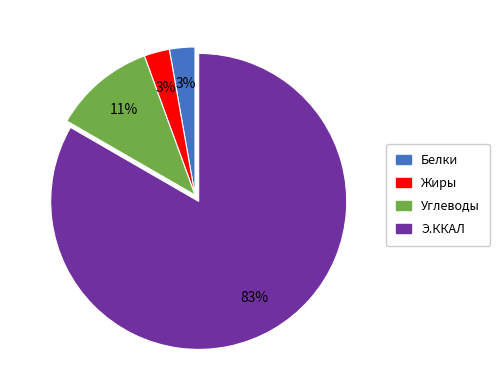

Count the number of slices in the pie.

4